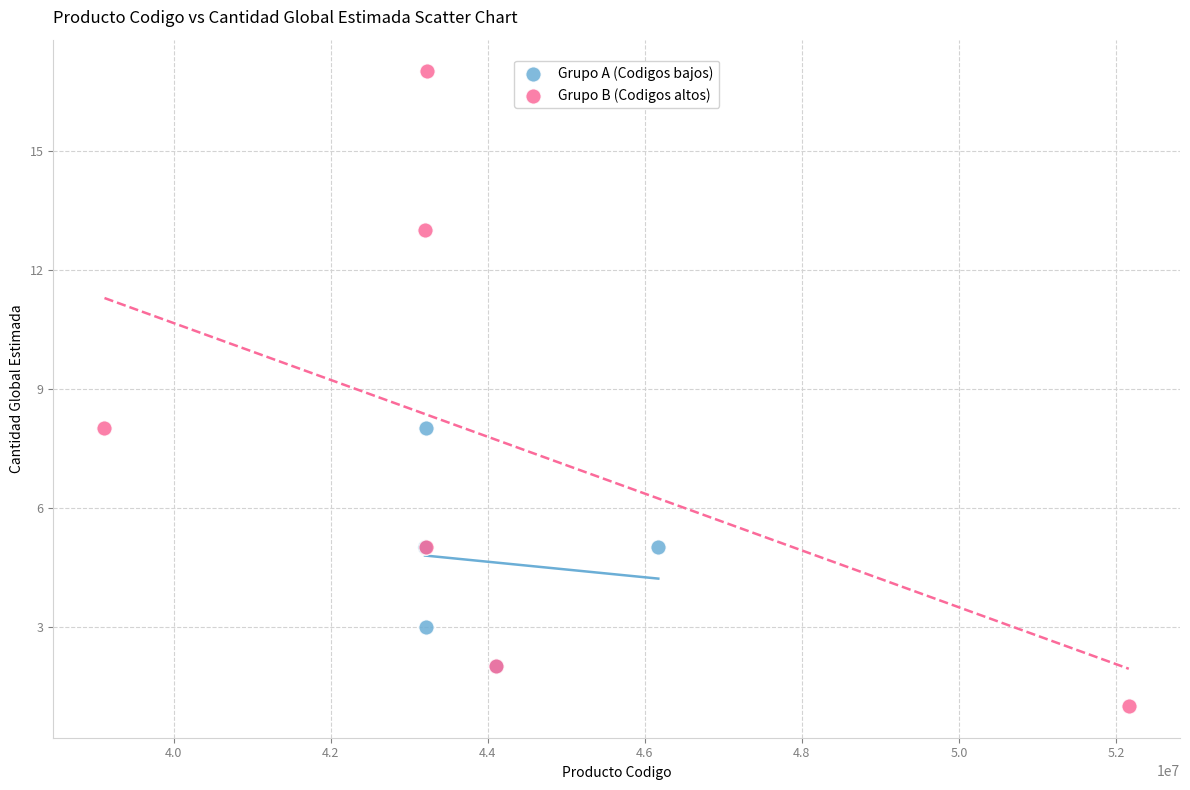

What are all the series names shown in the legend?

Grupo A (Codigos bajos), Grupo B (Codigos altos)